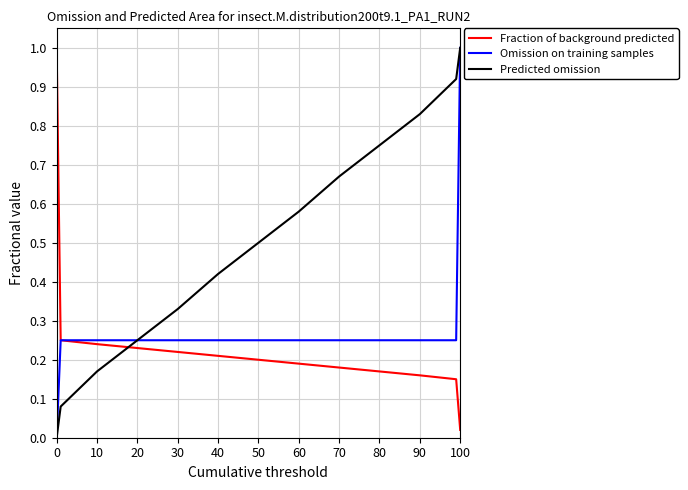

Rank the series by their average value, from lowest to highest.

Fraction of background predicted, Omission on training samples, Predicted omission